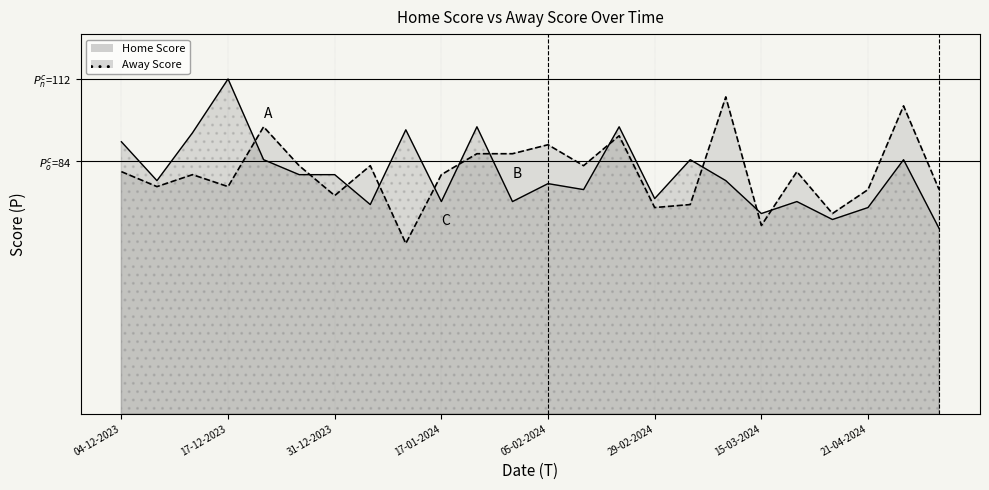

True or false: Home Score has a value of 57 at 14-01-2024.

True